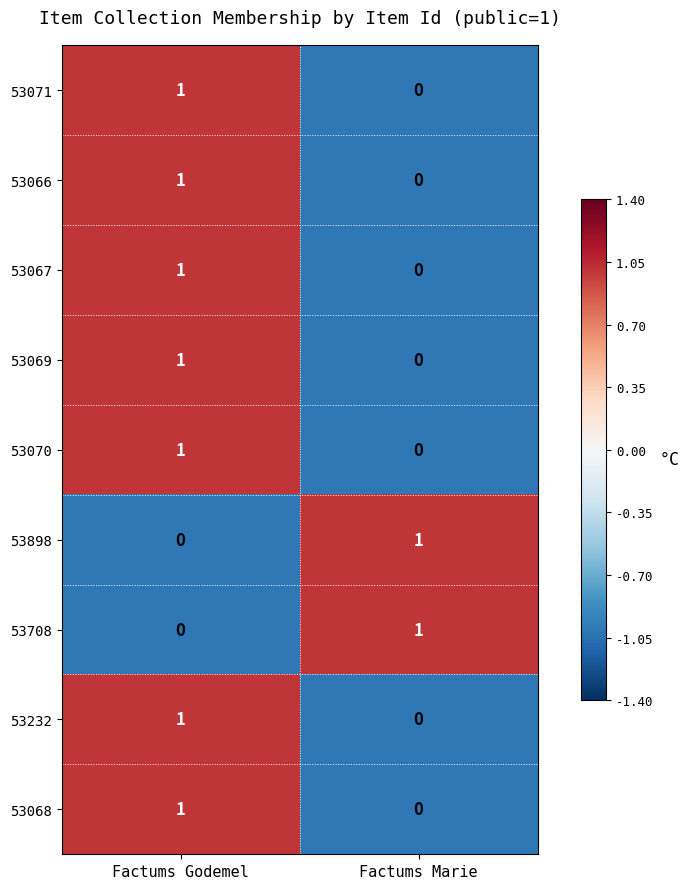

At which label is 53232 closest to 0?

Factums Marie